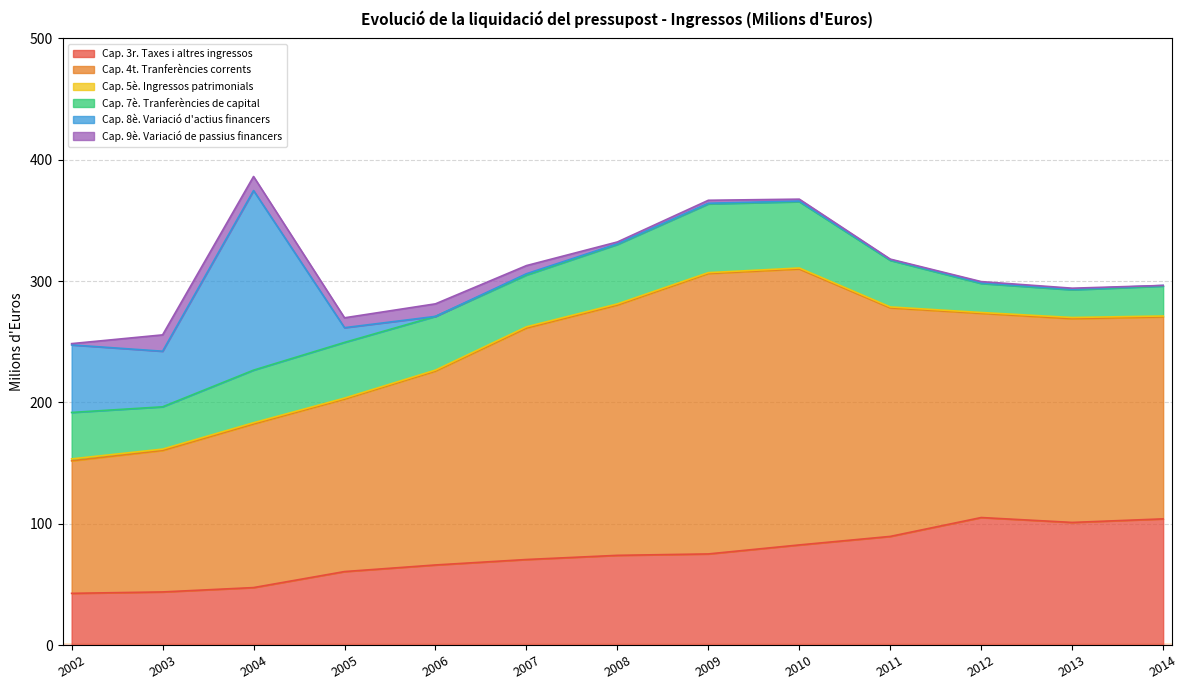

Which series has the largest total across all categories?

Cap. 4t. Tranferències corrents